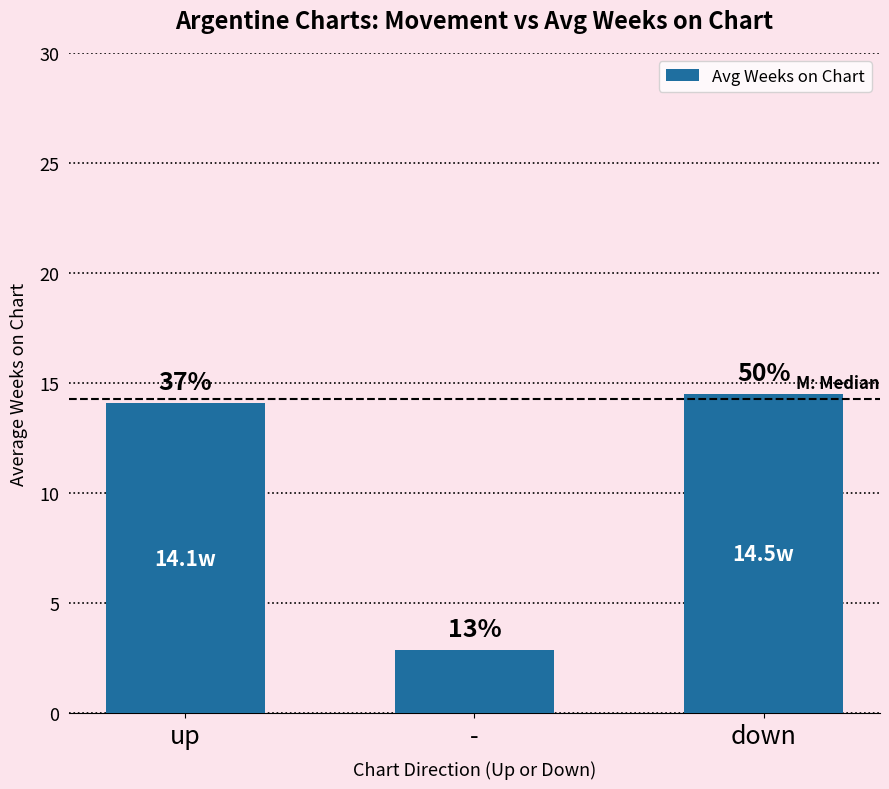

True or false: the data shows 14.5 at down.

True